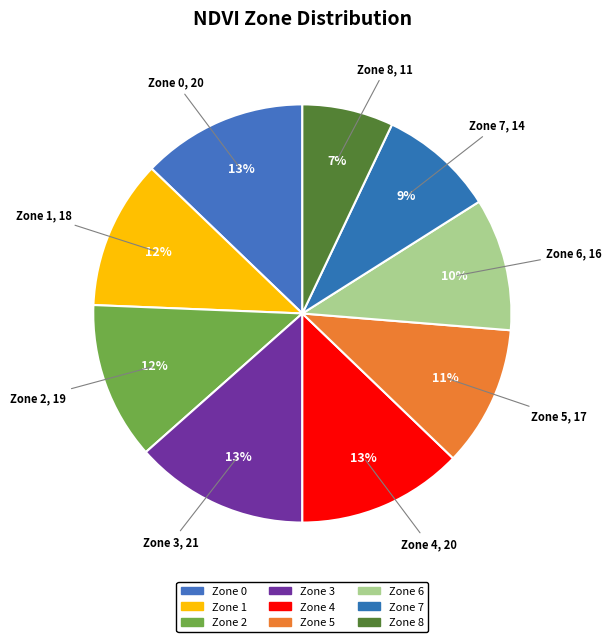

Which category has the smallest portion of the pie?

Zone 8